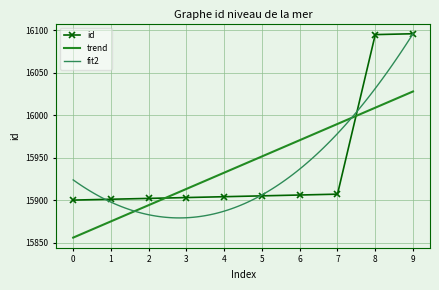

What is the maximum value for id?

16096